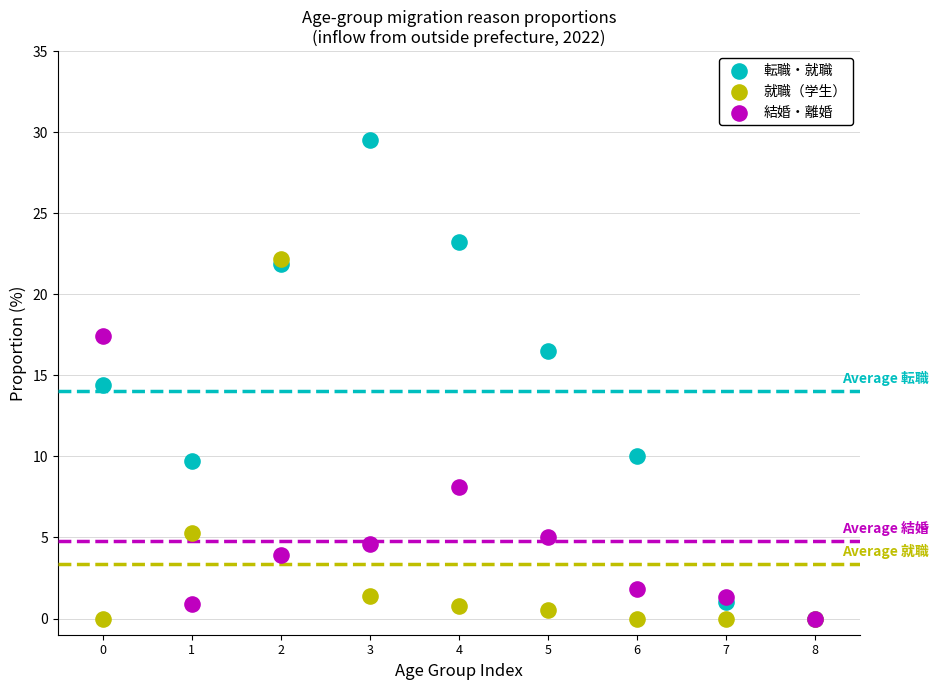

In the 転職・就職 series, what Y value is closest to 14?

14.4